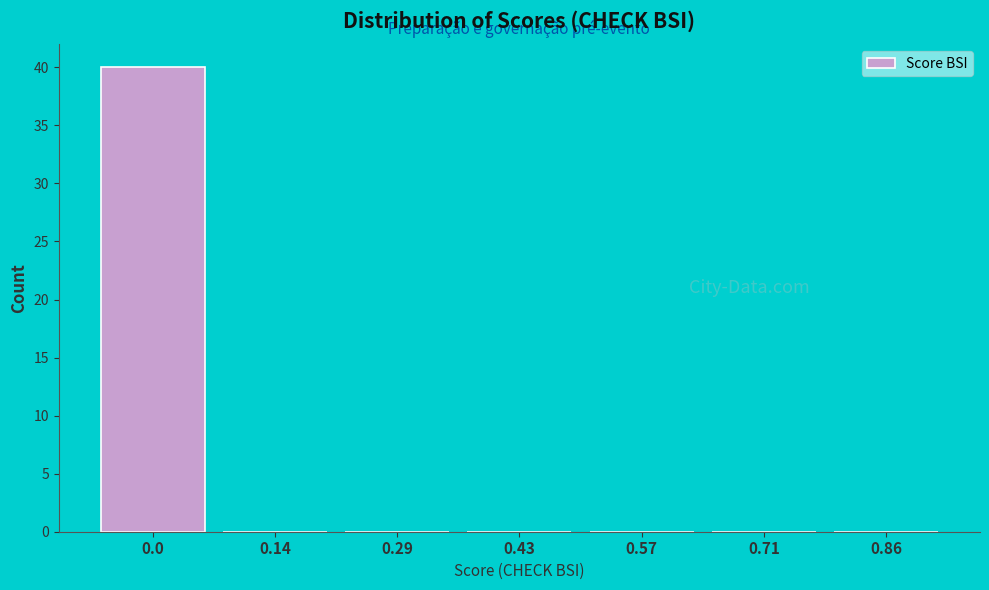

Reading left to right, extract all data points from this chart.

0.0=40	0.14=0	0.29=0	0.43=0	0.57=0	0.71=0	0.86=0